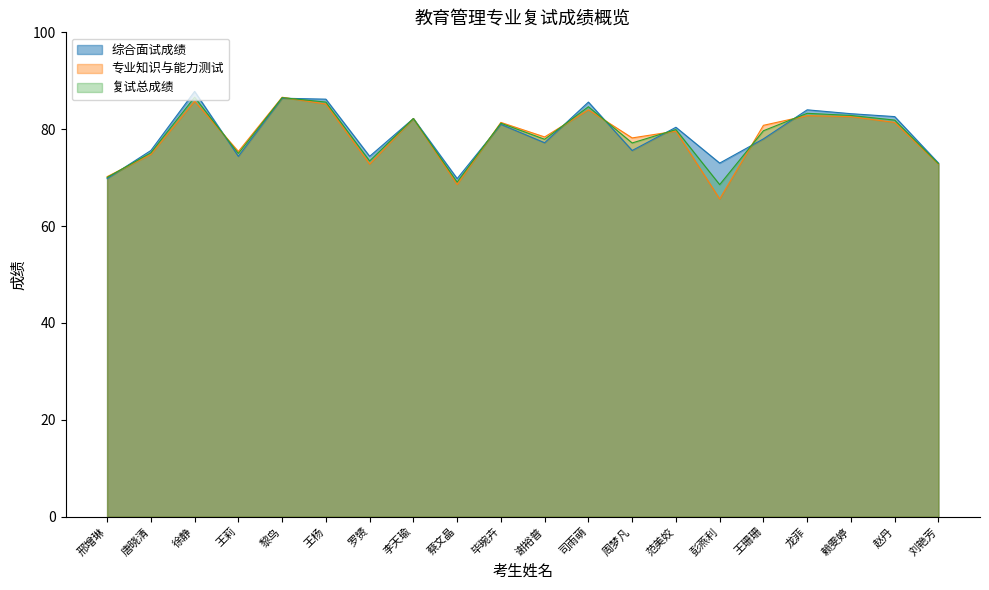

What is the label of the 10th point from the left?

毕琬卉